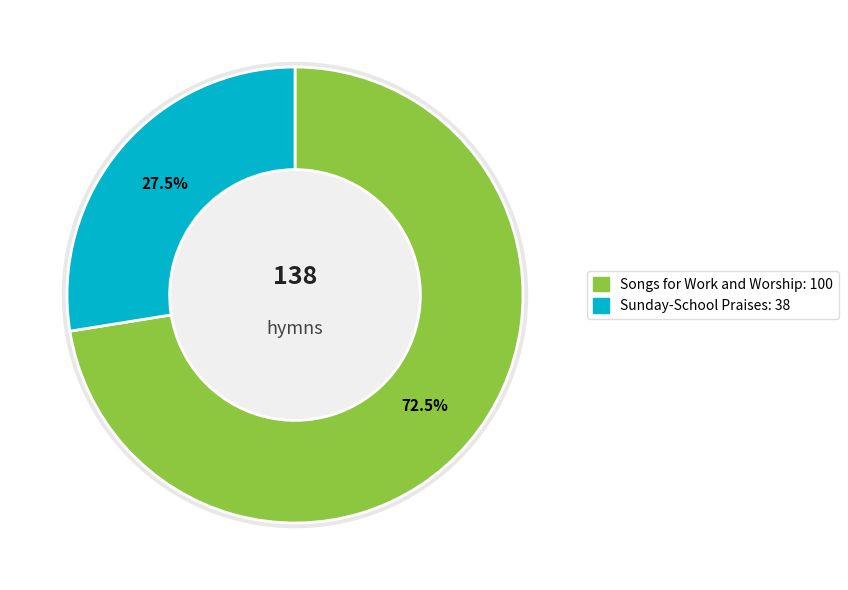

How much of the chart is everything except Songs for Work and Worship?

27.5%